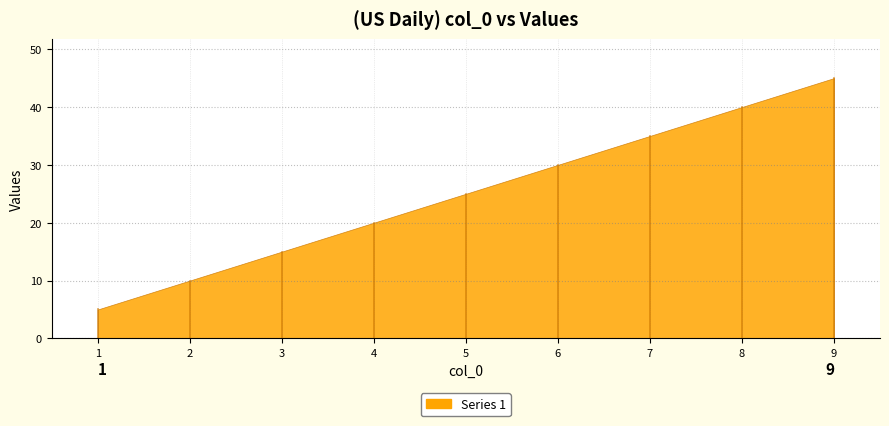

True or false: col_3 and col_2 intersect in this chart.

False